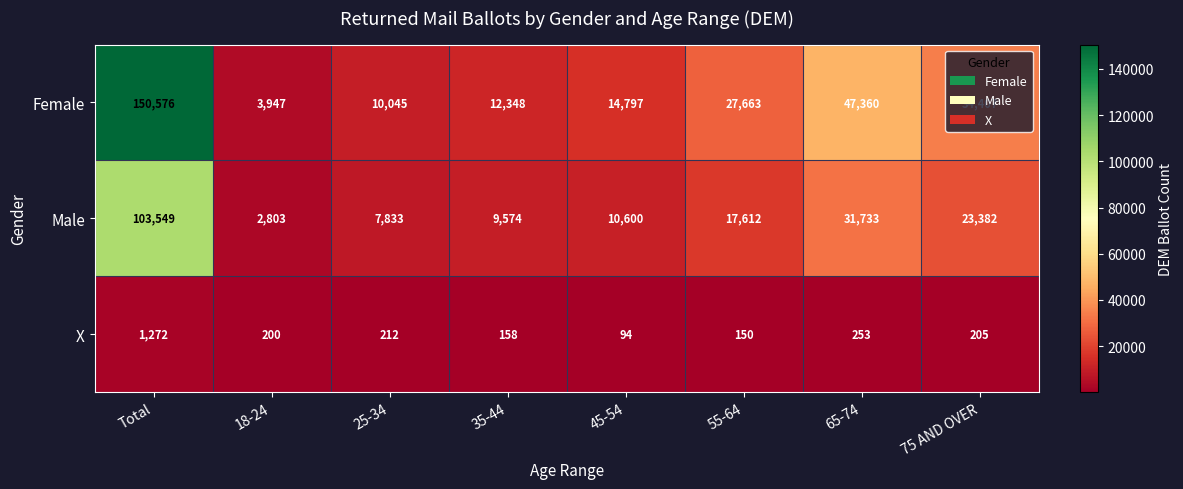

How many series are shown in this chart?

3